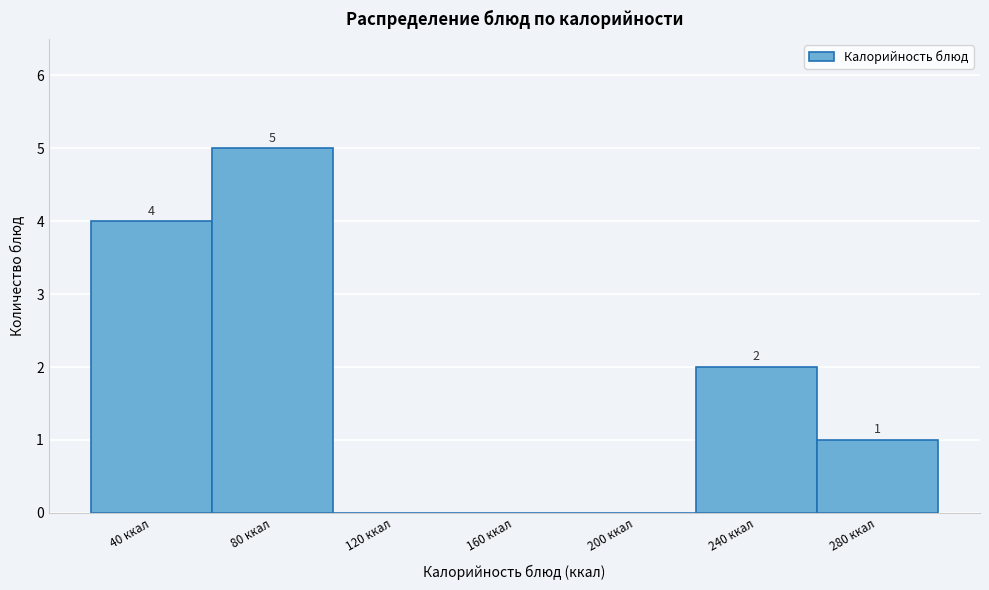

Reading left to right, extract all data points from this chart.

40 ккал=4	80 ккал=5	120 ккал=0	160 ккал=0	200 ккал=0	240 ккал=2	280 ккал=1